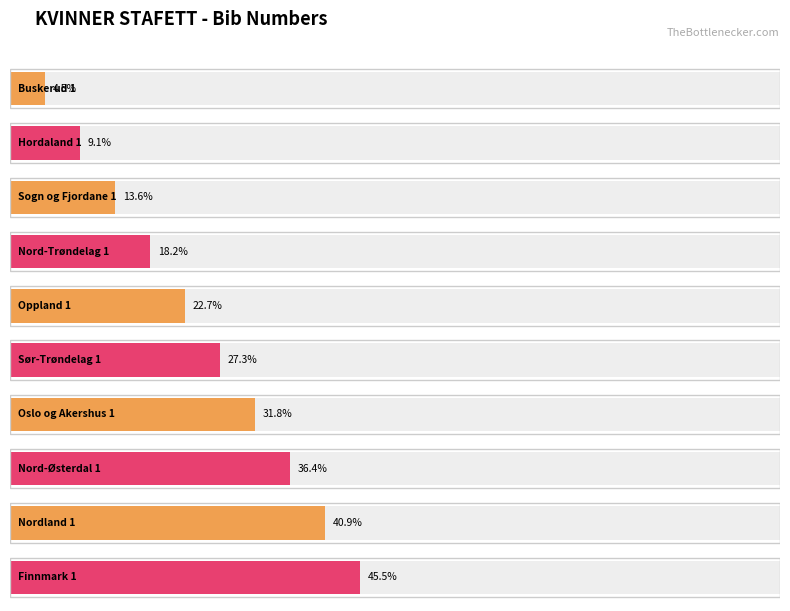

Count the number of data series in this chart.

1